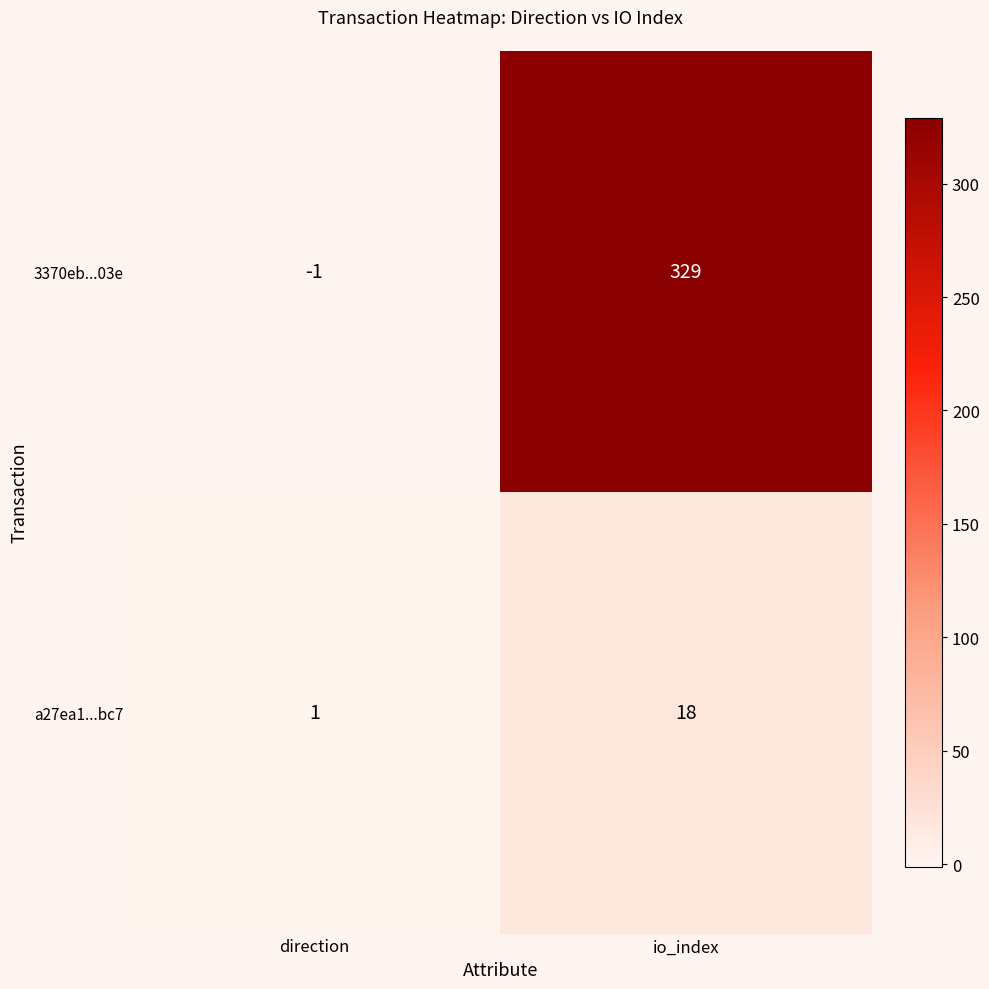

List the series in order of their overall mean, highest first.

3370eb...03e, a27ea1...bc7